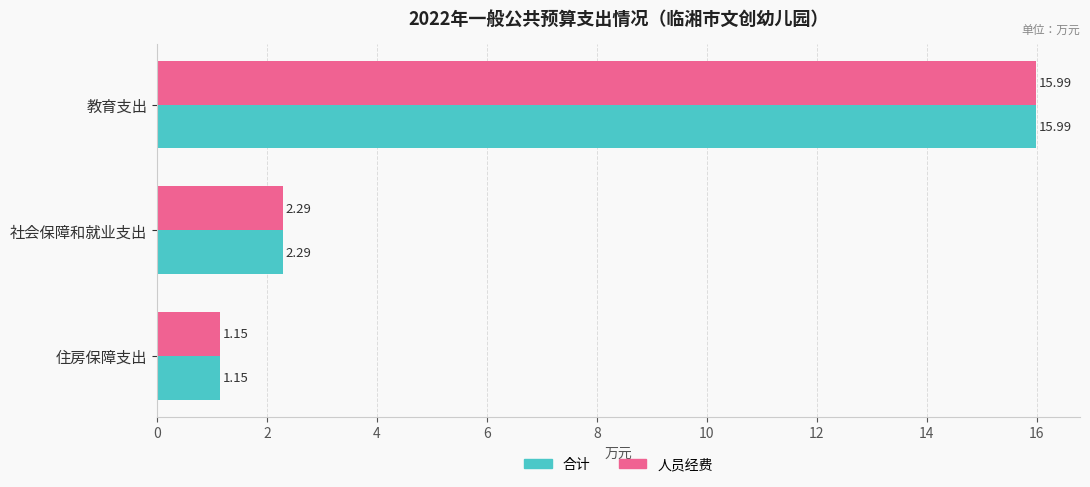

Is the value of 合计 at 社会保障和就业支出 greater than the value of 人员经费 at 住房保障支出?

Yes